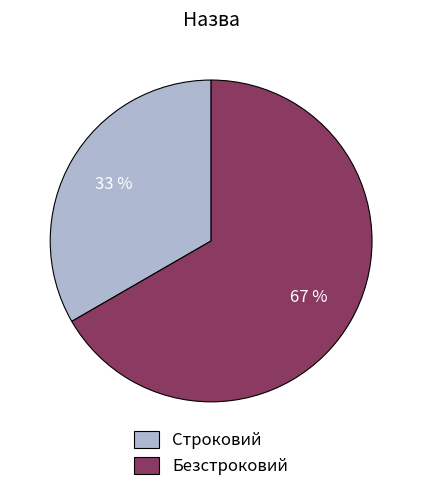

What is the majority slice?

Безстроковий